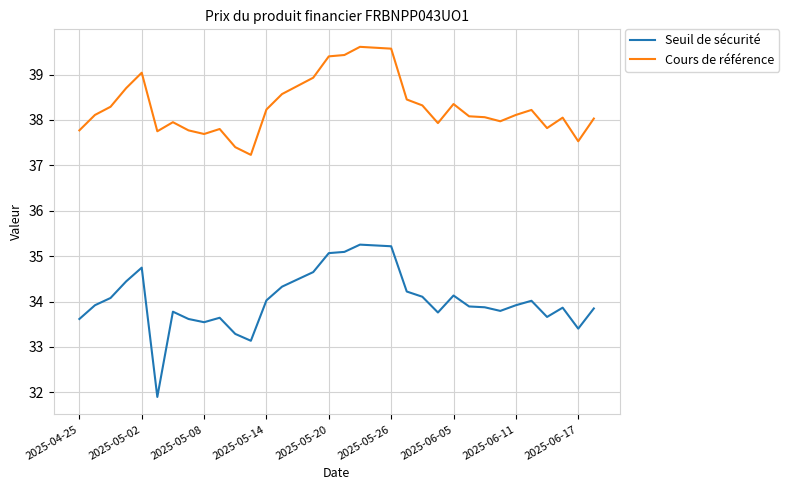

List the series in order of their peak value, lowest first.

Seuil de sécurité, Cours de référence